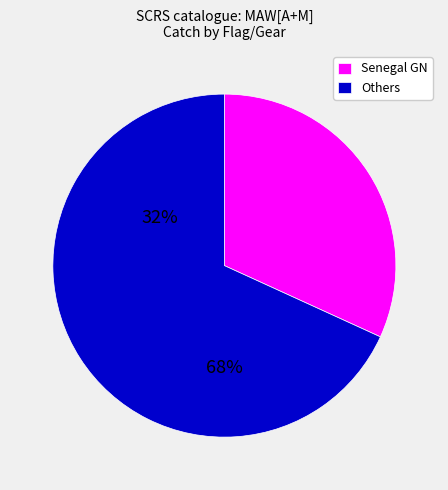

How many segments does this pie chart have?

2